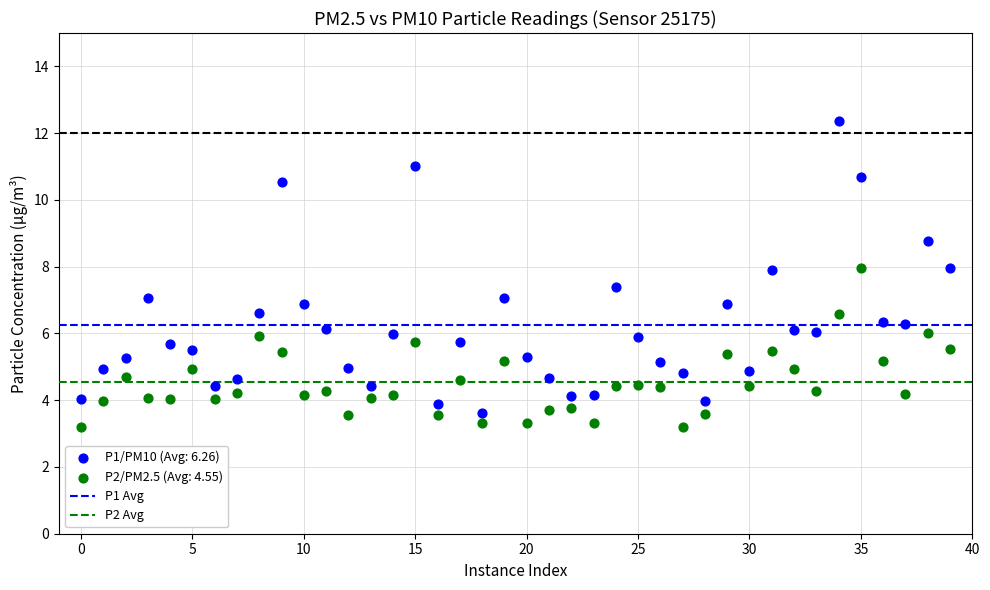

Which series contains the highest Y value?

P1/PM10 (Avg: 6.26)